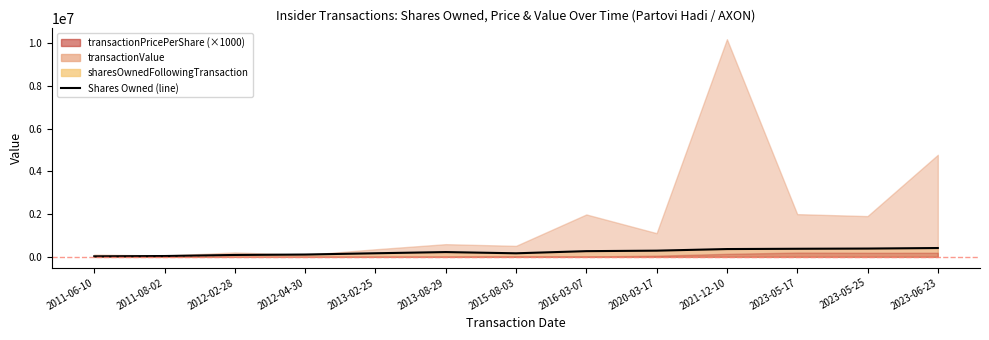

Where is the first local maximum?

2013-08-29